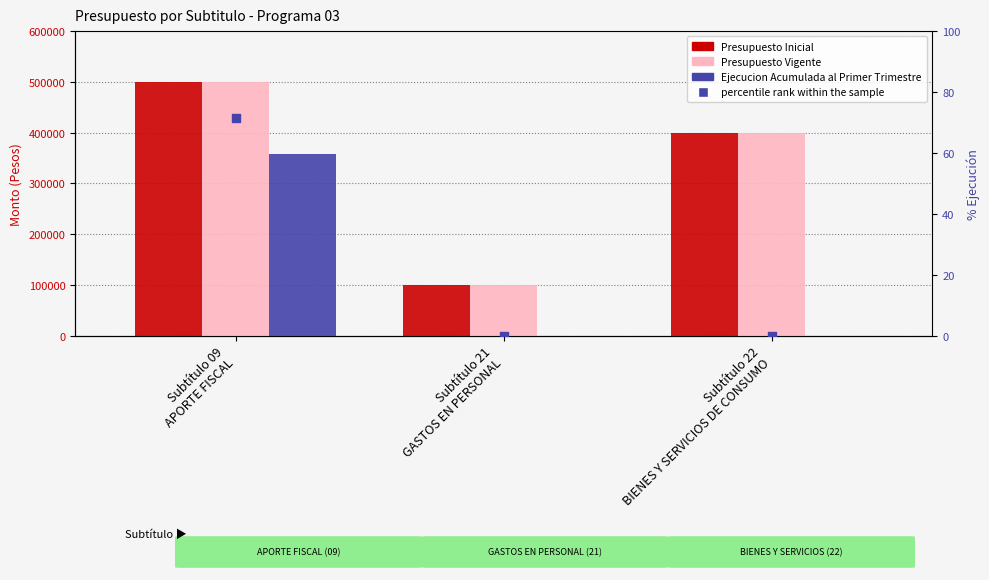

Which series has the widest spread of Y values?

Presupuesto Inicial